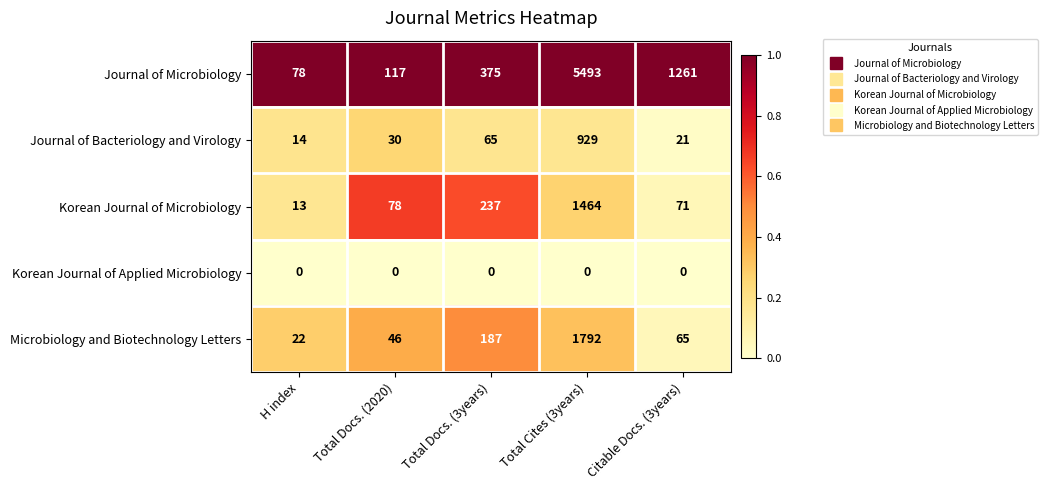

True or false: Korean Journal of Applied Microbiology has a value of 0 at Total Docs. (3years).

True